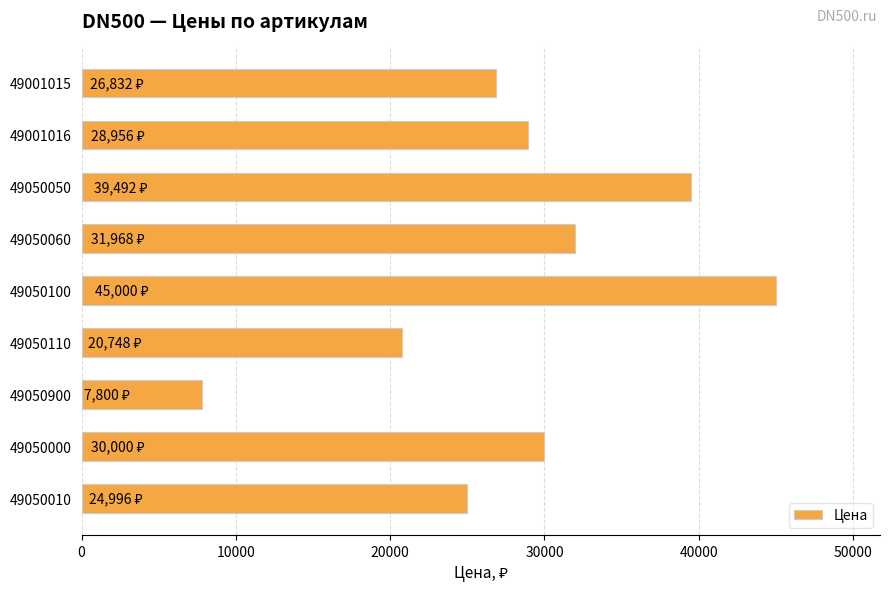

What is the sum of all values?

255792